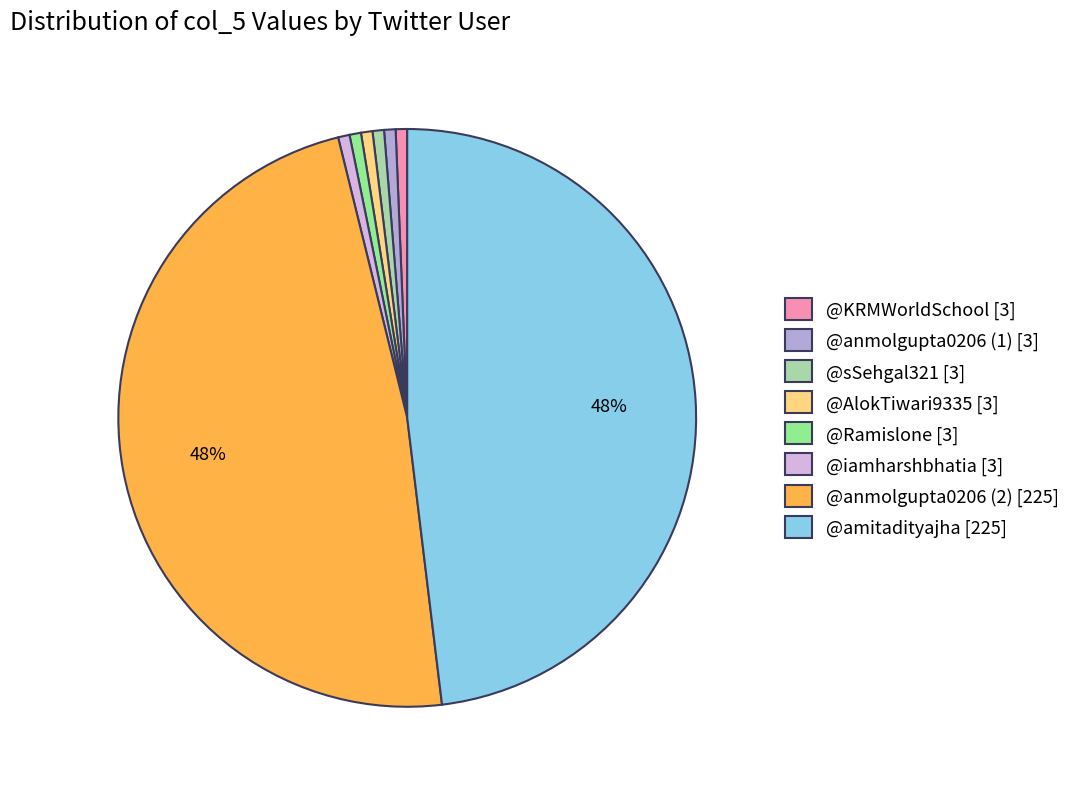

What is the smallest slice in the pie chart?

@KRMWorldSchool